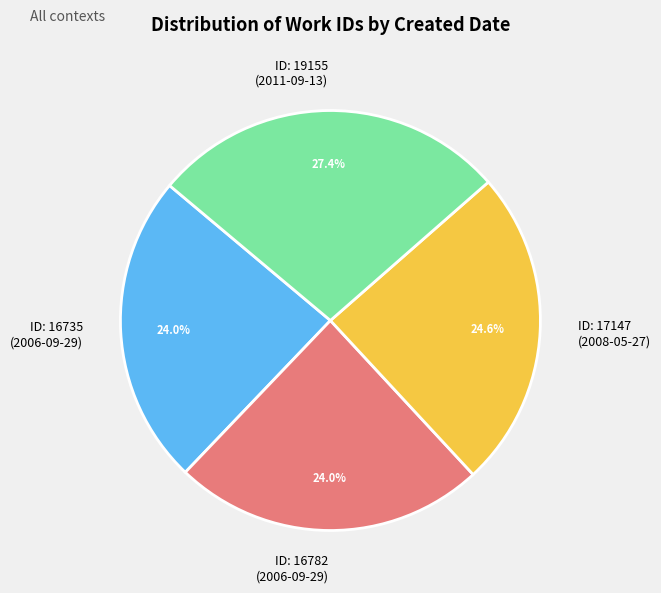

How many segments does this pie chart have?

4